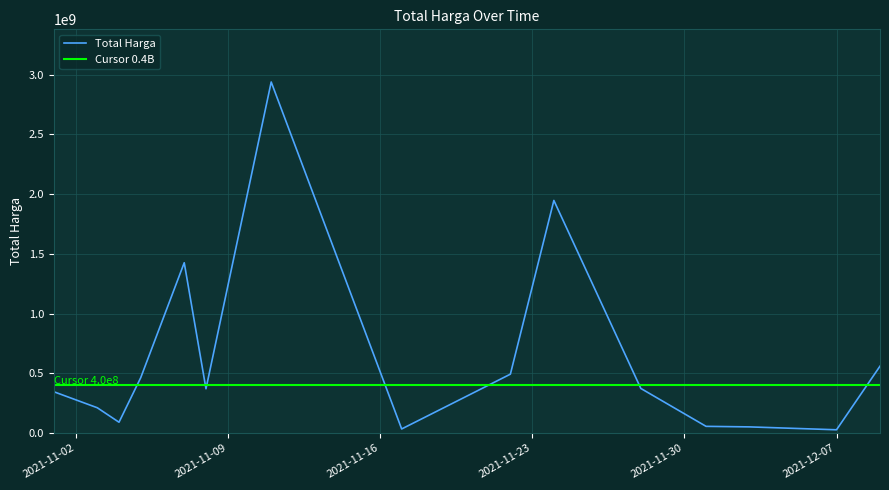

The chart shows a value of 46149687 at 2021-11-17. True or false?

False